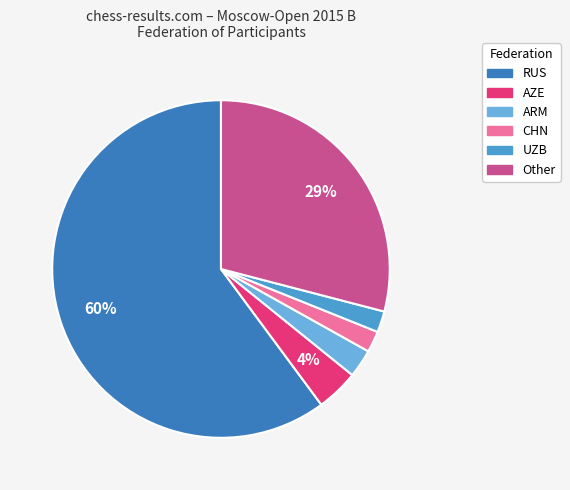

True or false: CHN accounts for 11% of the total.

False